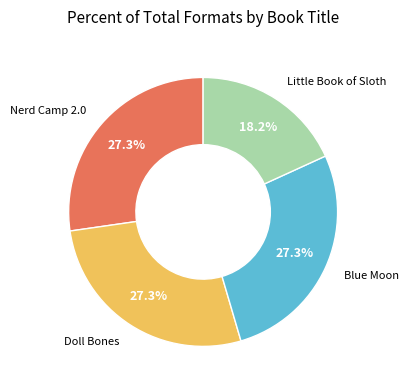

Is there a majority slice in this chart?

No